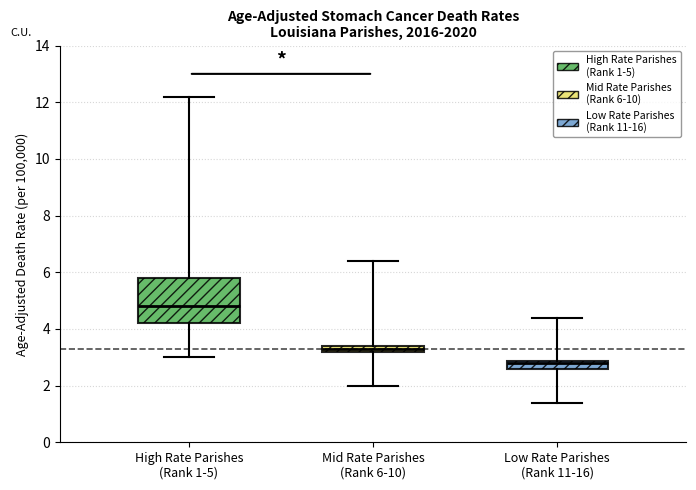

Comparing the boxes themselves (not the whiskers), which one is the tallest?

High Rate Parishes (Rank 1-5)